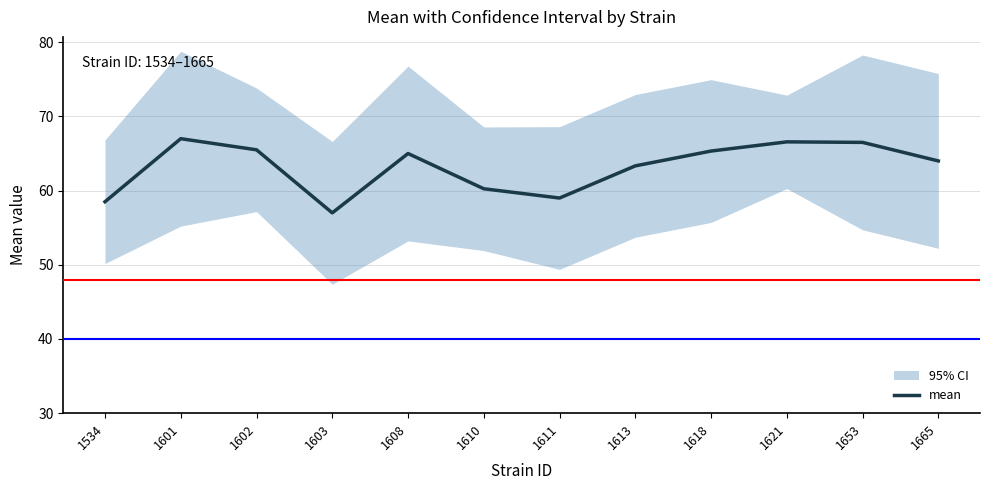

Reading left to right, list all the values displayed in this chart.

58.5	67.0	65.5	57.0	65.0	60.2	59.0	63.3	65.3	66.6	66.5	64.0